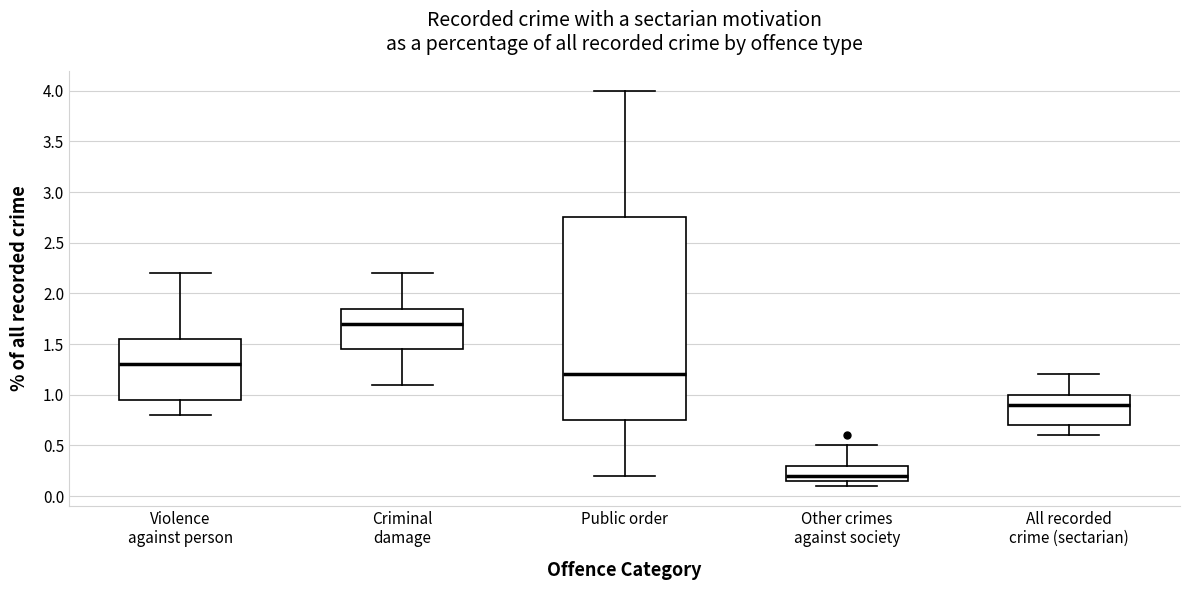

Where does the median line of the box for Criminal damage sit on the y-axis? The values are not printed on the chart, so give them approximately, as read against the axis.

1.70